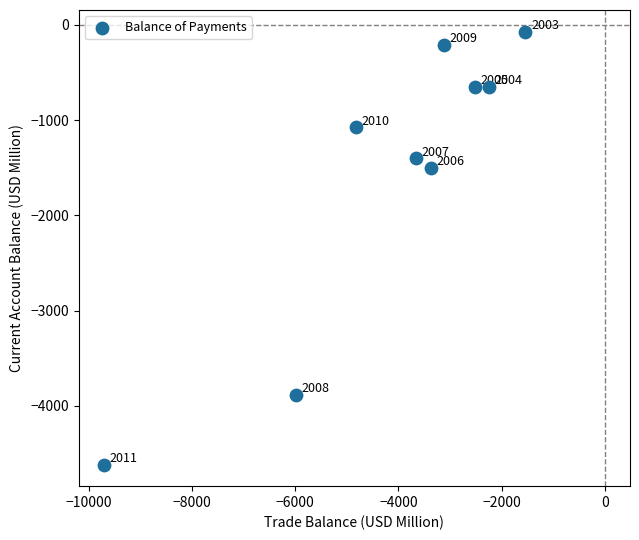

What Y value in the scatter plot is closest to -2343?

-1499